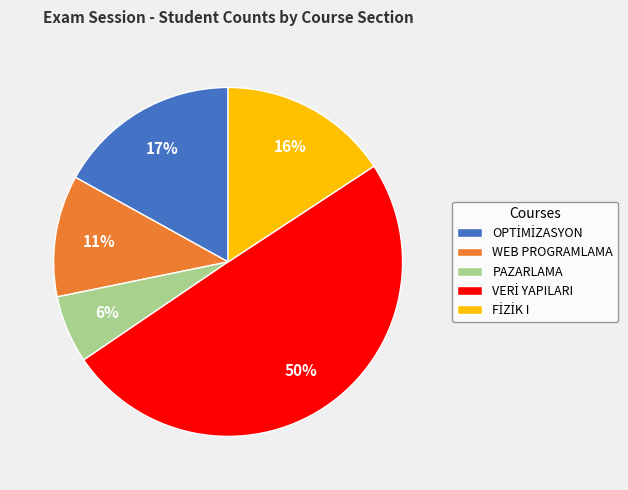

Is it true that WEB PROGRAMLAMA is 2% of the pie?

False